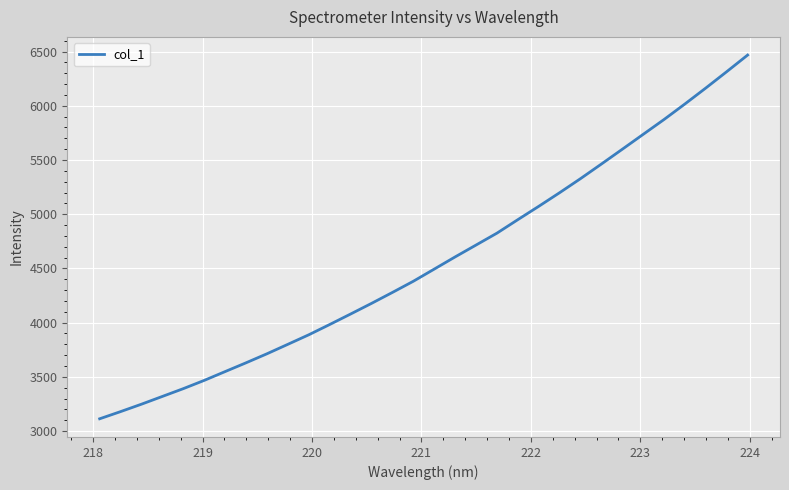

What is the maximum value shown in the chart?

6467.4